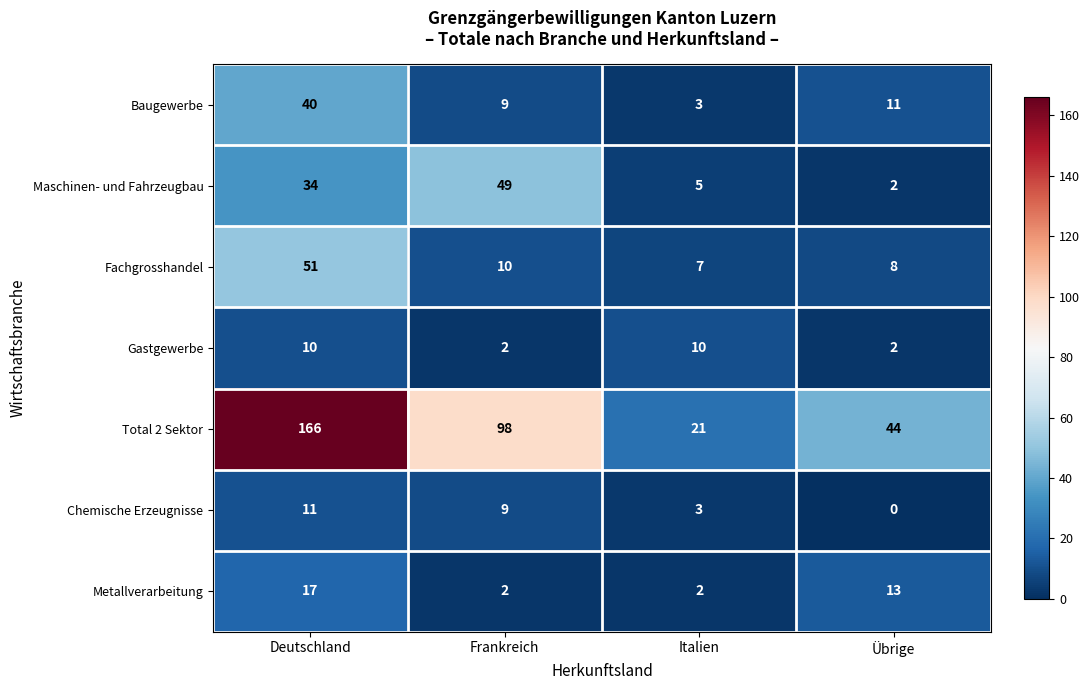

The Baugewerbe series shows 9 at Frankreich. True or false?

True